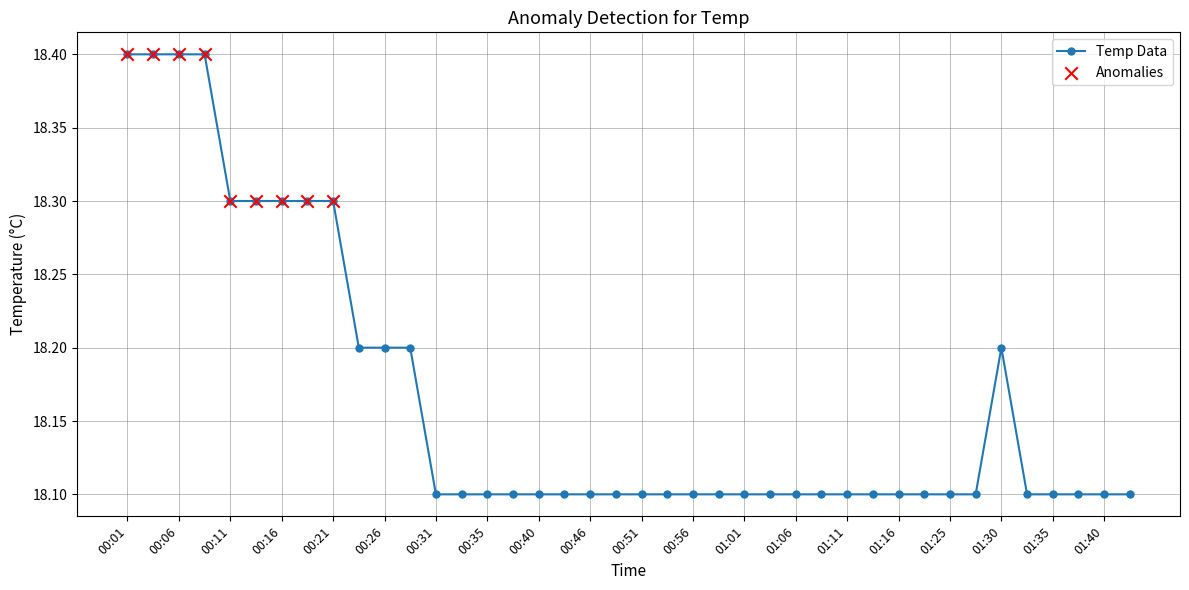

How many values are between 18 and 19?

40